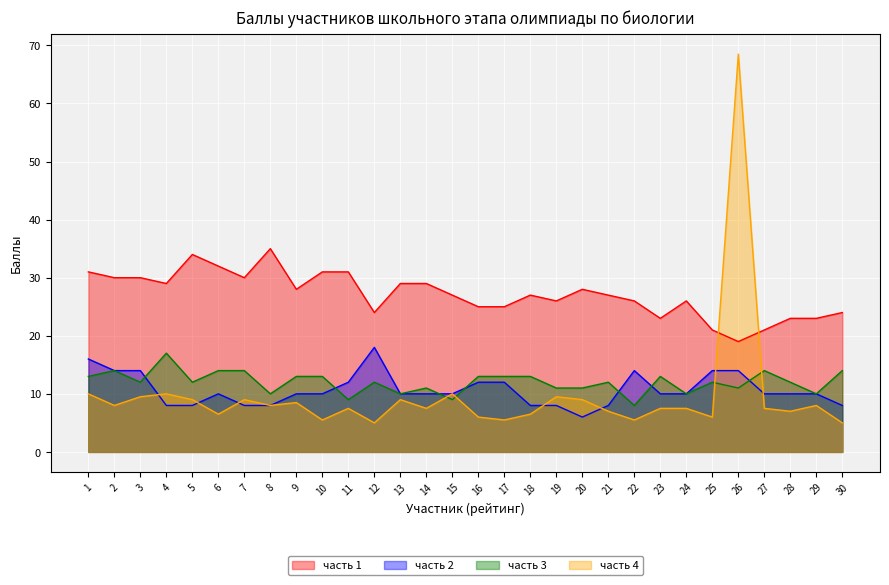

True or false: часть 3 and часть 4 intersect in this chart.

True